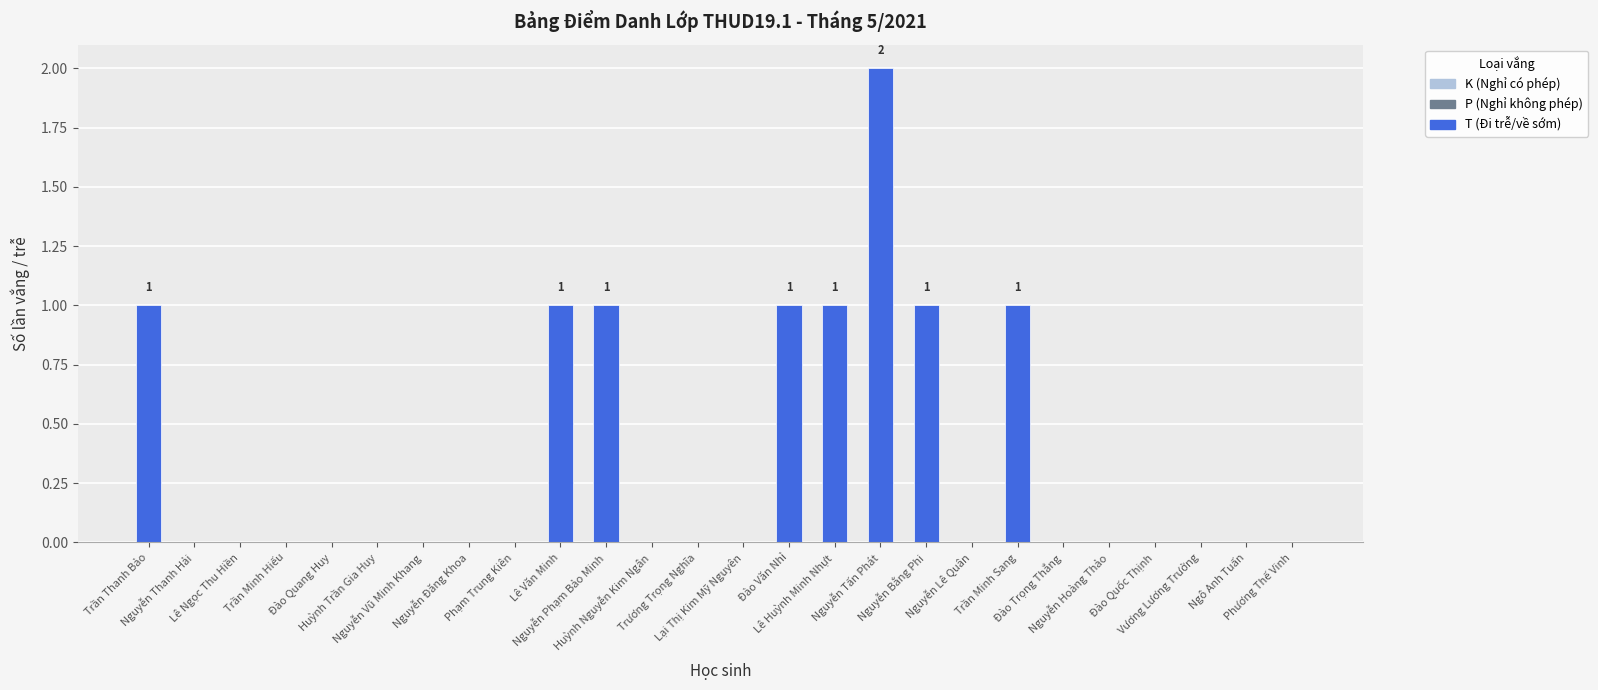

What is the sum of all values?

9